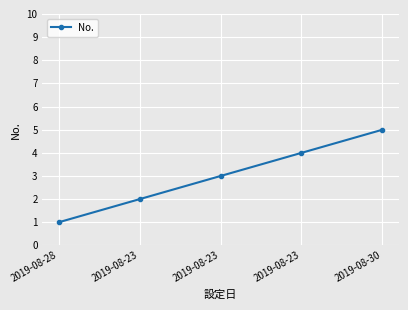

Is this an area chart (filled region under the line)?

No